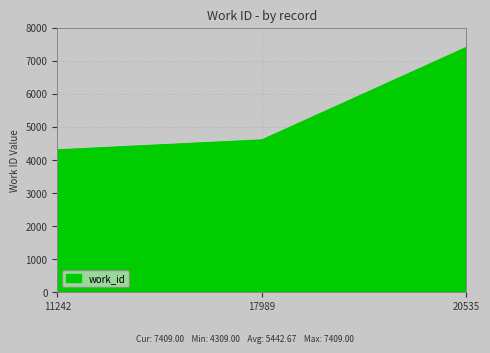

Which category has the highest value across all series?

20535